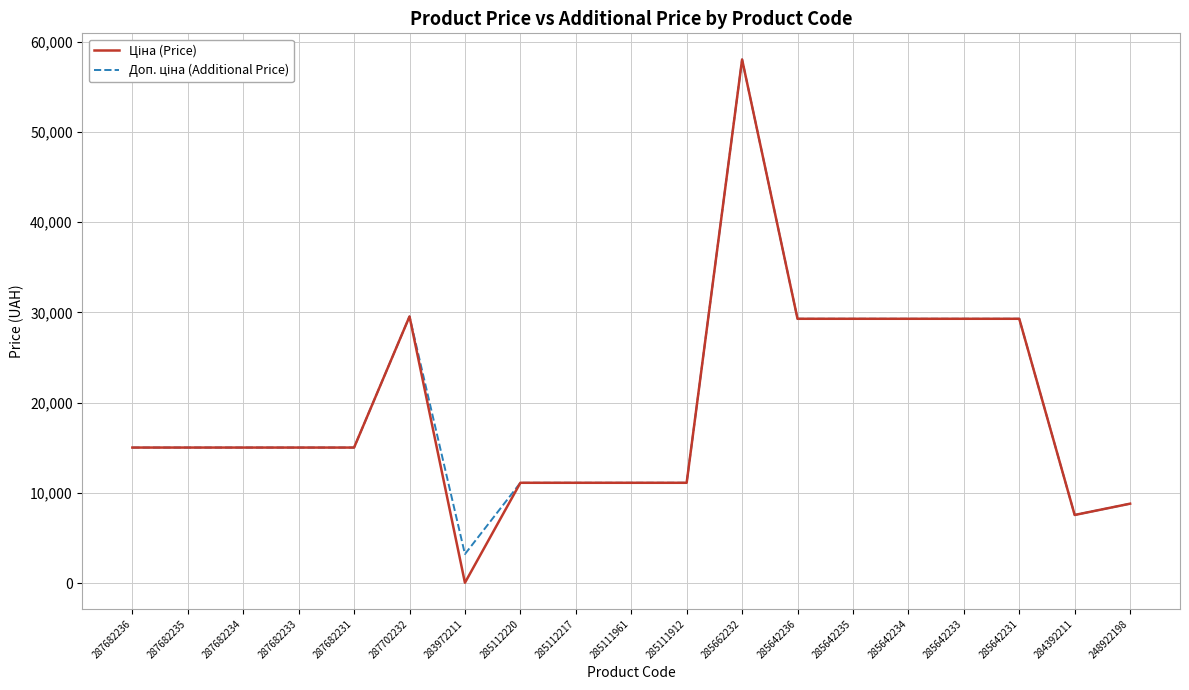

At which category is the sum across all series the highest?

285662232